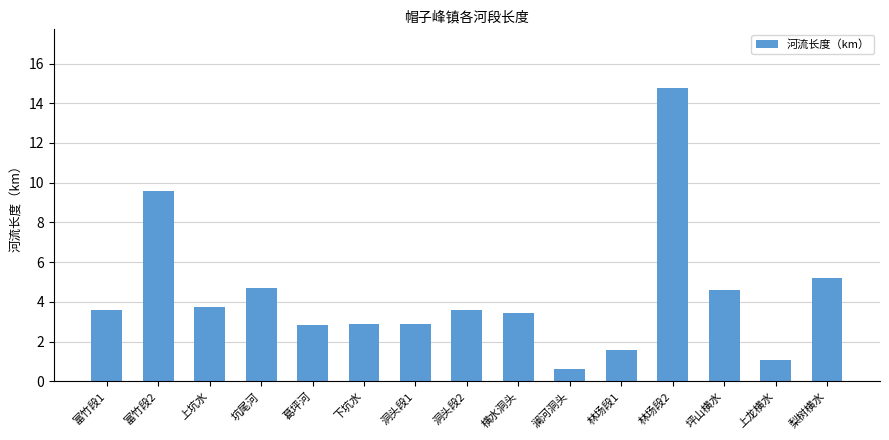

What is the approximate value at 坪山横水?

4.6